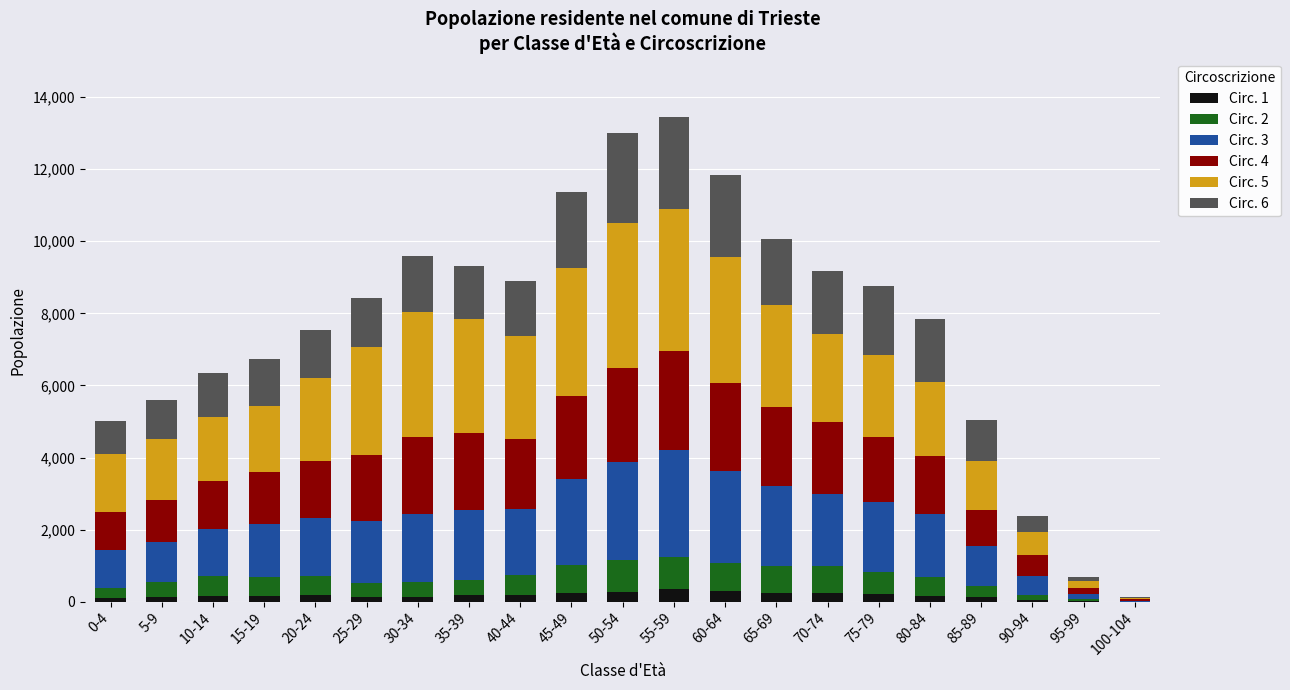

Are the bars horizontal?

No